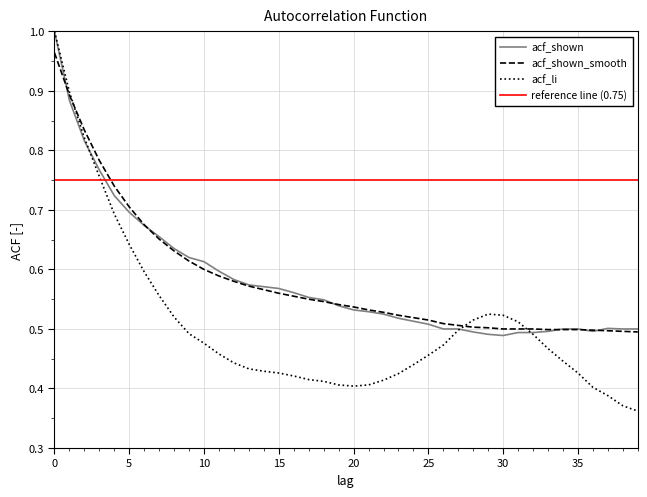

List the series in order of their peak value, highest first.

acf_shown, acf_li, acf_shown_smooth